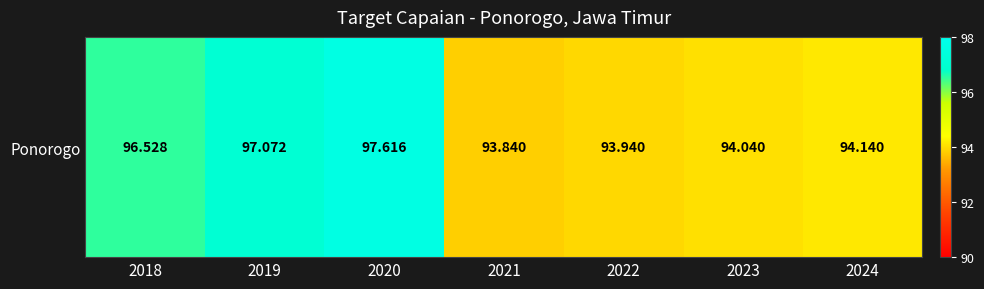

What is the sum of the values at 2024 and 2019?

191.2